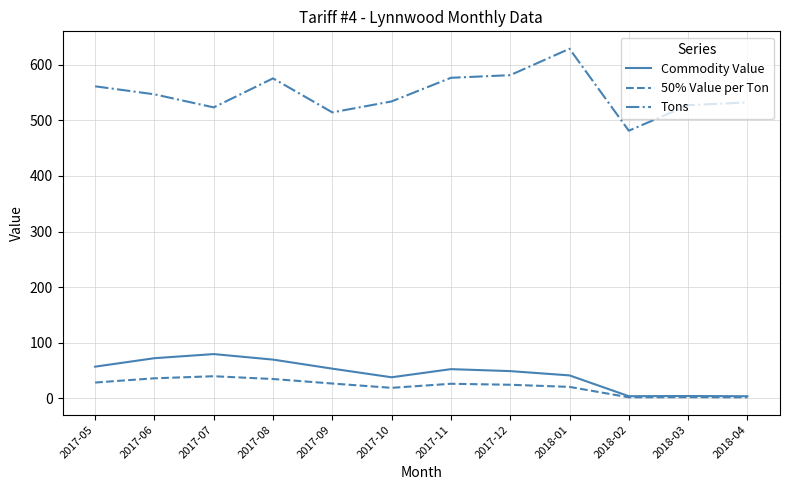

What is the difference between the maximum and minimum values in the Commodity Value series?

75.8